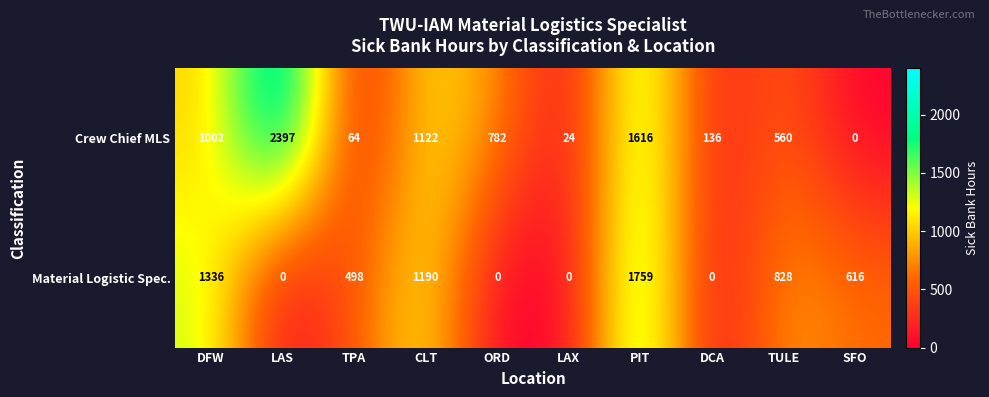

Reading left to right, list all the values displayed in this chart.

Crew Chief MLS: DFW=1002	LAS=2397	TPA=64	CLT=1122	ORD=782	LAX=24	PIT=1616	DCA=136	TULE=560	SFO=0
Material Logistic Spec.: DFW=1336	LAS=0	TPA=498	CLT=1190	ORD=0	LAX=0	PIT=1759	DCA=0	TULE=828	SFO=616